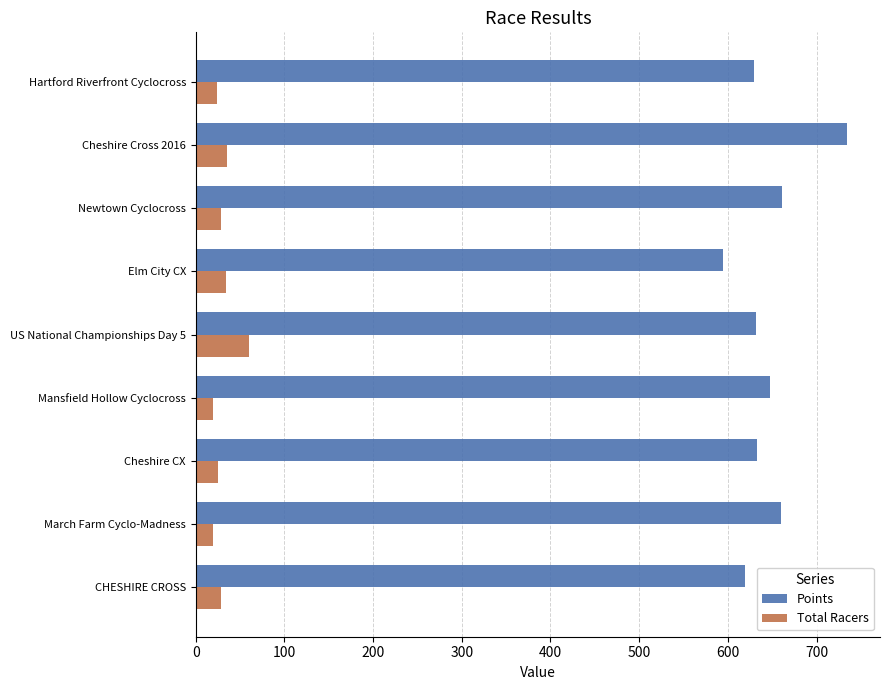

Which series has the largest total across all categories?

Points